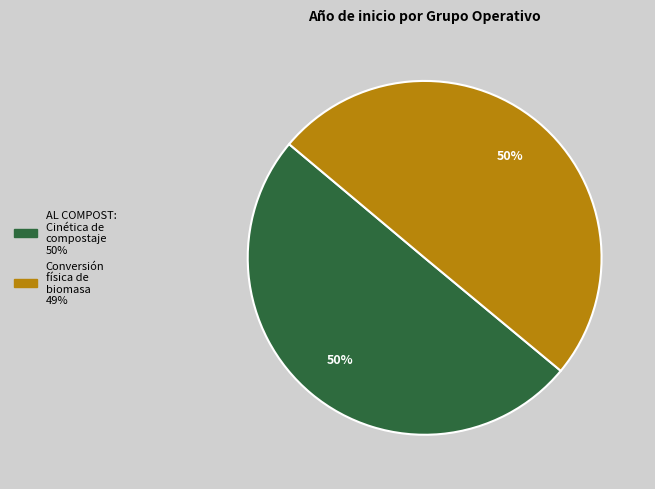

What is the ratio of the value at Conversión física de biomasa to the value at AL COMPOST: Cinética de compostaje?

1.0